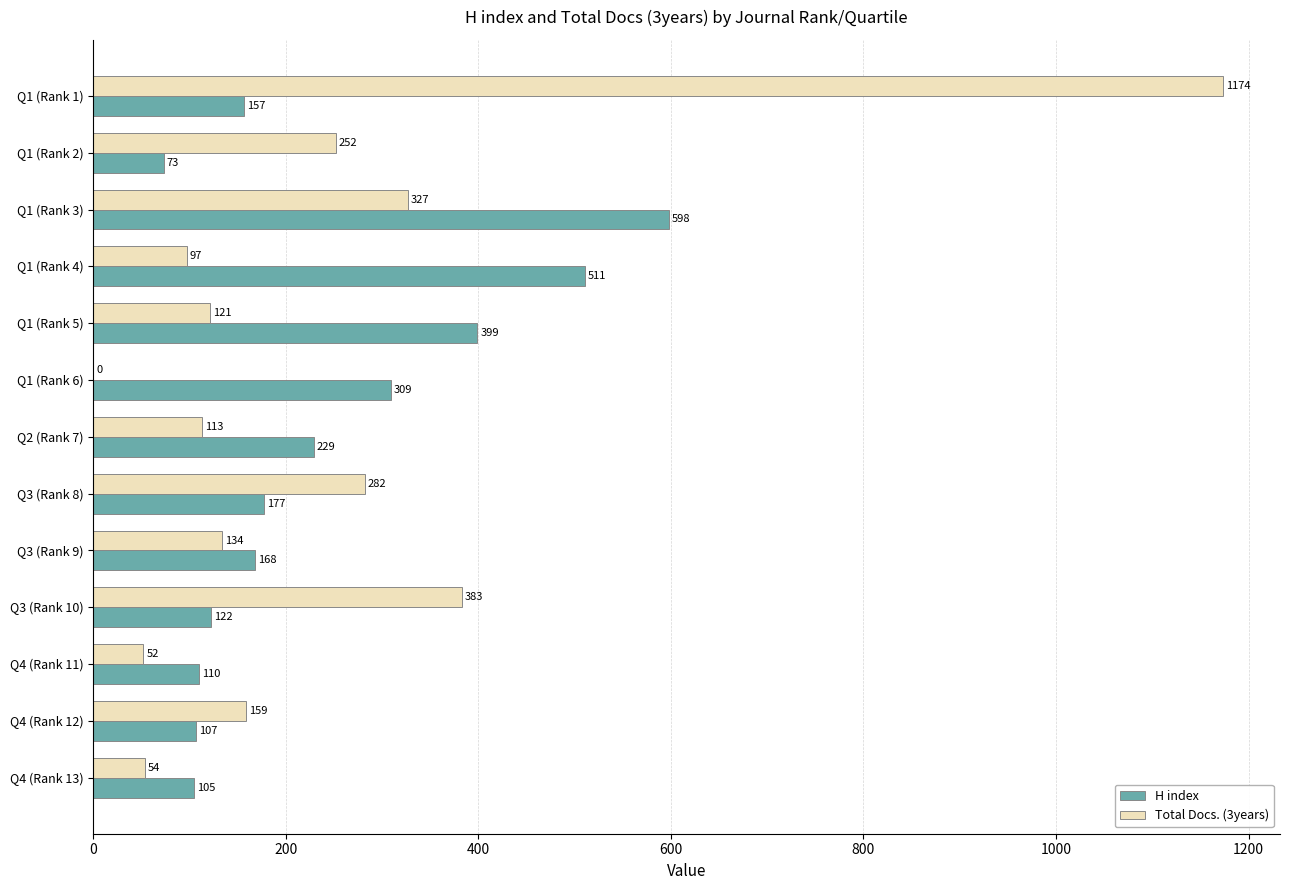

What value does the Total Docs. (3years) series have at Q3 (Rank 10), to the nearest 100?

400